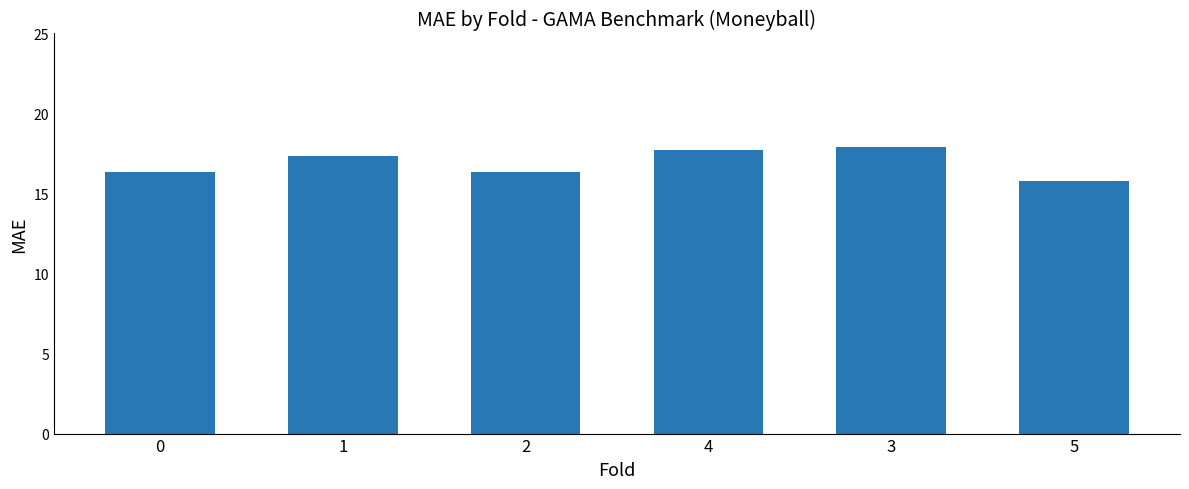

What is the average value?

16.9